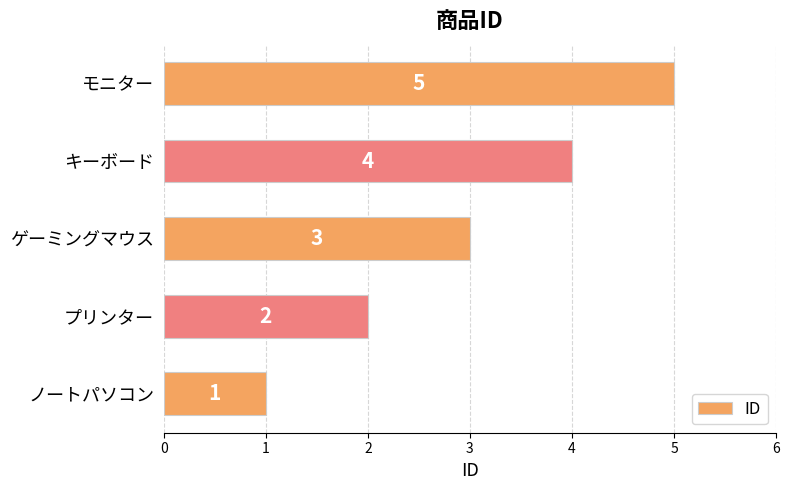

Approximately how many times larger is the value at キーボード compared to ゲーミングマウス?

1.3